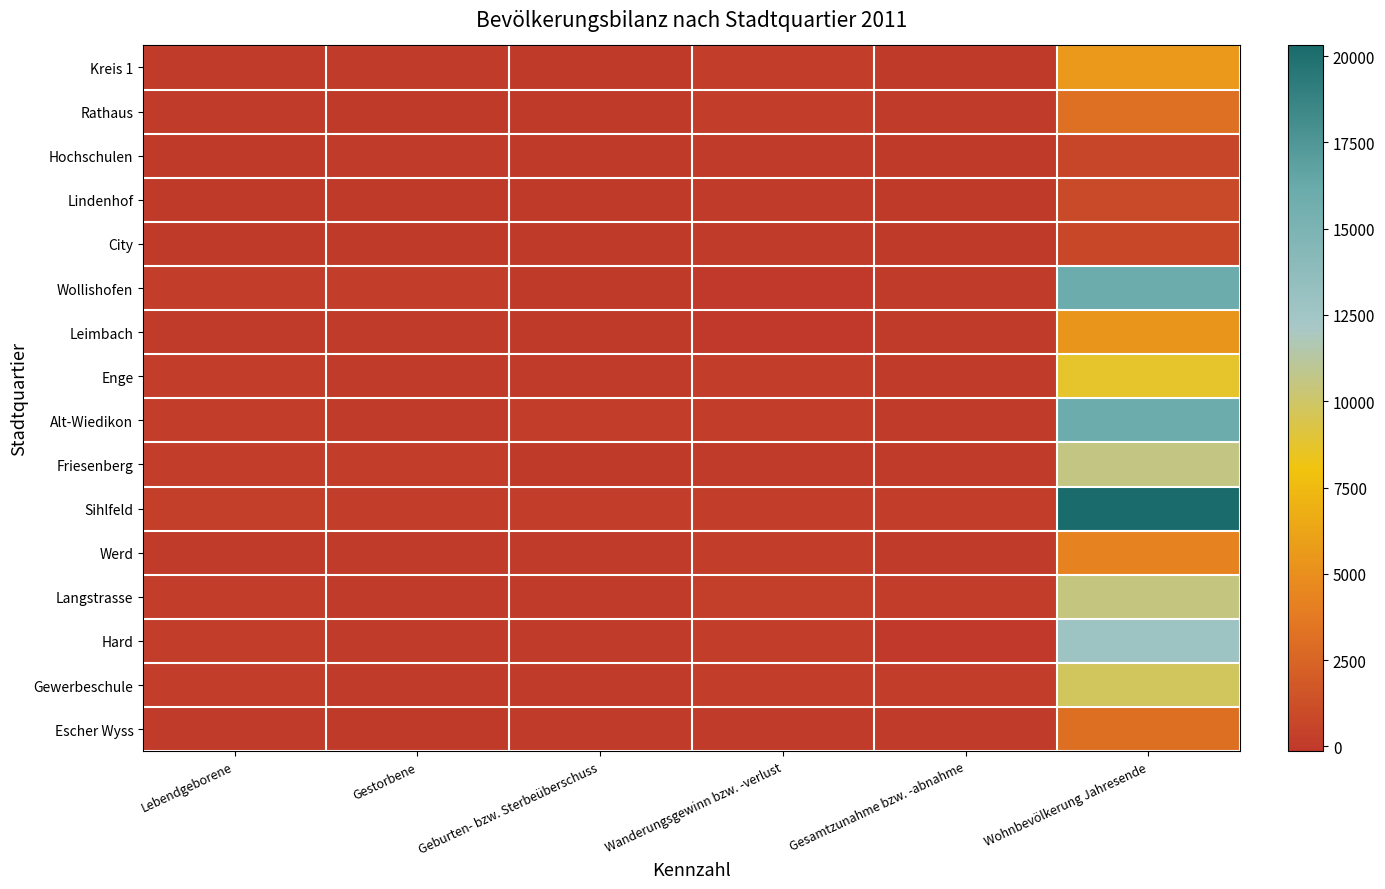

Reading right to left, list all the values displayed in this chart.

Kreis 1: Wohnbevölkerung Jahresende=5550	Gesamtzunahme bzw. -abnahme=-13	Wanderungsgewinn bzw. -verlust=185	Geburten- bzw. Sterbeüberschuss=-23	Gestorbene=61	Lebendgeborene=38
Rathaus: Wohnbevölkerung Jahresende=3140	Gesamtzunahme bzw. -abnahme=41	Wanderungsgewinn bzw. -verlust=102	Geburten- bzw. Sterbeüberschuss=3	Gestorbene=18	Lebendgeborene=21
Hochschulen: Wohnbevölkerung Jahresende=681	Gesamtzunahme bzw. -abnahme=3	Wanderungsgewinn bzw. -verlust=22	Geburten- bzw. Sterbeüberschuss=-23	Gestorbene=27	Lebendgeborene=4
Lindenhof: Wohnbevölkerung Jahresende=950	Gesamtzunahme bzw. -abnahme=-1	Wanderungsgewinn bzw. -verlust=30	Geburten- bzw. Sterbeüberschuss=-1	Gestorbene=7	Lebendgeborene=6
City: Wohnbevölkerung Jahresende=779	Gesamtzunahme bzw. -abnahme=-56	Wanderungsgewinn bzw. -verlust=31	Geburten- bzw. Sterbeüberschuss=-2	Gestorbene=9	Lebendgeborene=7
Wollishofen: Wohnbevölkerung Jahresende=16055	Gesamtzunahme bzw. -abnahme=67	Wanderungsgewinn bzw. -verlust=-126	Geburten- bzw. Sterbeüberschuss=-20	Gestorbene=220	Lebendgeborene=200
Leimbach: Wohnbevölkerung Jahresende=5340	Gesamtzunahme bzw. -abnahme=47	Wanderungsgewinn bzw. -verlust=-63	Geburten- bzw. Sterbeüberschuss=-6	Gestorbene=58	Lebendgeborene=52
Enge: Wohnbevölkerung Jahresende=8684	Gesamtzunahme bzw. -abnahme=87	Wanderungsgewinn bzw. -verlust=137	Geburten- bzw. Sterbeüberschuss=77	Gestorbene=69	Lebendgeborene=146
Alt-Wiedikon: Wohnbevölkerung Jahresende=16014	Gesamtzunahme bzw. -abnahme=26	Wanderungsgewinn bzw. -verlust=102	Geburten- bzw. Sterbeüberschuss=143	Gestorbene=89	Lebendgeborene=232
Friesenberg: Wohnbevölkerung Jahresende=10622	Gesamtzunahme bzw. -abnahme=26	Wanderungsgewinn bzw. -verlust=24	Geburten- bzw. Sterbeüberschuss=-24	Gestorbene=130	Lebendgeborene=106
Sihlfeld: Wohnbevölkerung Jahresende=20307	Gesamtzunahme bzw. -abnahme=192	Wanderungsgewinn bzw. -verlust=219	Geburten- bzw. Sterbeüberschuss=105	Gestorbene=161	Lebendgeborene=266
Werd: Wohnbevölkerung Jahresende=4189	Gesamtzunahme bzw. -abnahme=22	Wanderungsgewinn bzw. -verlust=135	Geburten- bzw. Sterbeüberschuss=44	Gestorbene=34	Lebendgeborene=78
Langstrasse: Wohnbevölkerung Jahresende=10520	Gesamtzunahme bzw. -abnahme=141	Wanderungsgewinn bzw. -verlust=339	Geburten- bzw. Sterbeüberschuss=50	Gestorbene=71	Lebendgeborene=121
Hard: Wohnbevölkerung Jahresende=12744	Gesamtzunahme bzw. -abnahme=-139	Wanderungsgewinn bzw. -verlust=147	Geburten- bzw. Sterbeüberschuss=46	Gestorbene=84	Lebendgeborene=130
Gewerbeschule: Wohnbevölkerung Jahresende=9795	Gesamtzunahme bzw. -abnahme=107	Wanderungsgewinn bzw. -verlust=243	Geburten- bzw. Sterbeüberschuss=82	Gestorbene=54	Lebendgeborene=136
Escher Wyss: Wohnbevölkerung Jahresende=3129	Gesamtzunahme bzw. -abnahme=53	Wanderungsgewinn bzw. -verlust=62	Geburten- bzw. Sterbeüberschuss=27	Gestorbene=11	Lebendgeborene=38